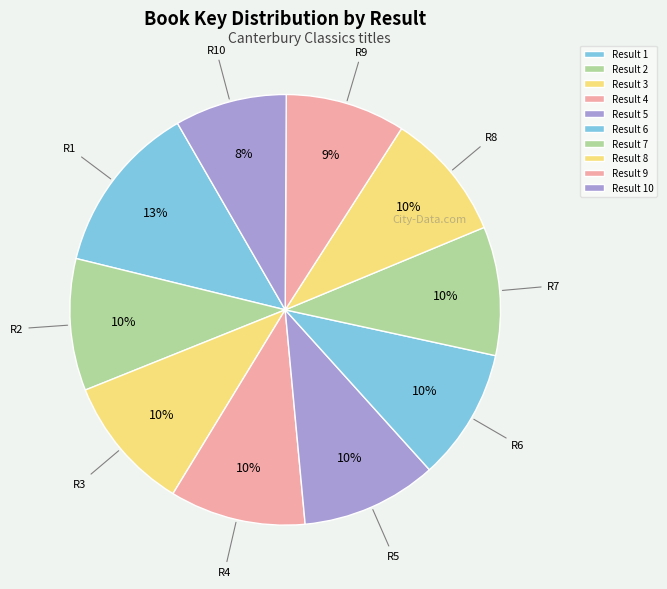

Which category has the biggest portion of the pie?

1